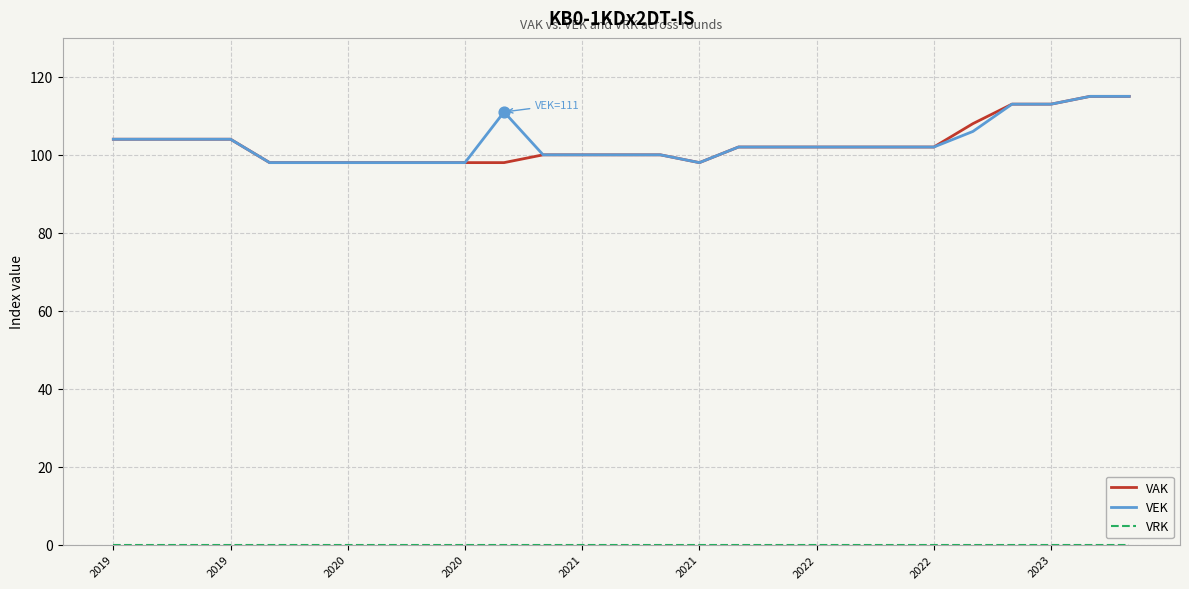

What is the highest value of the VEK series?

115